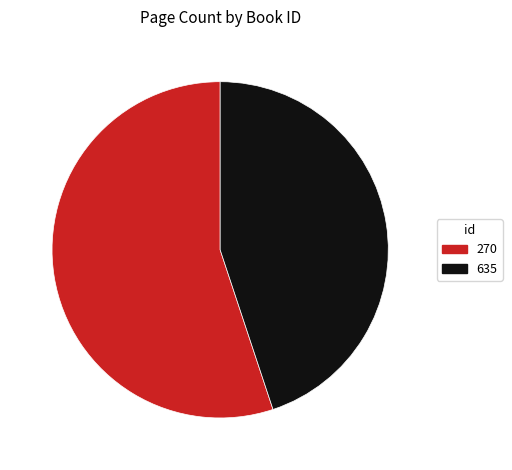

Combined, do 635 and 270 account for over 50%?

Yes